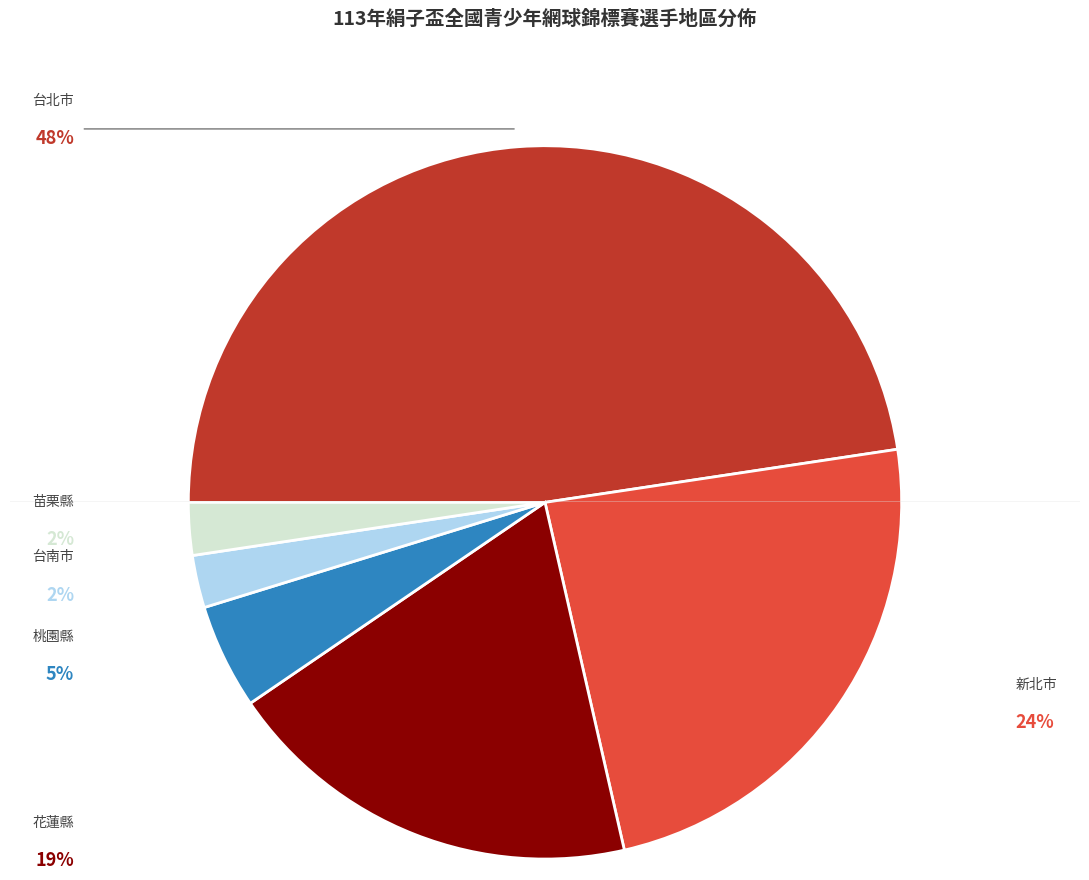

Rank the categories by value from lowest to highest.

台南市, 苗栗縣, 桃園縣, 花蓮縣, 新北市, 台北市